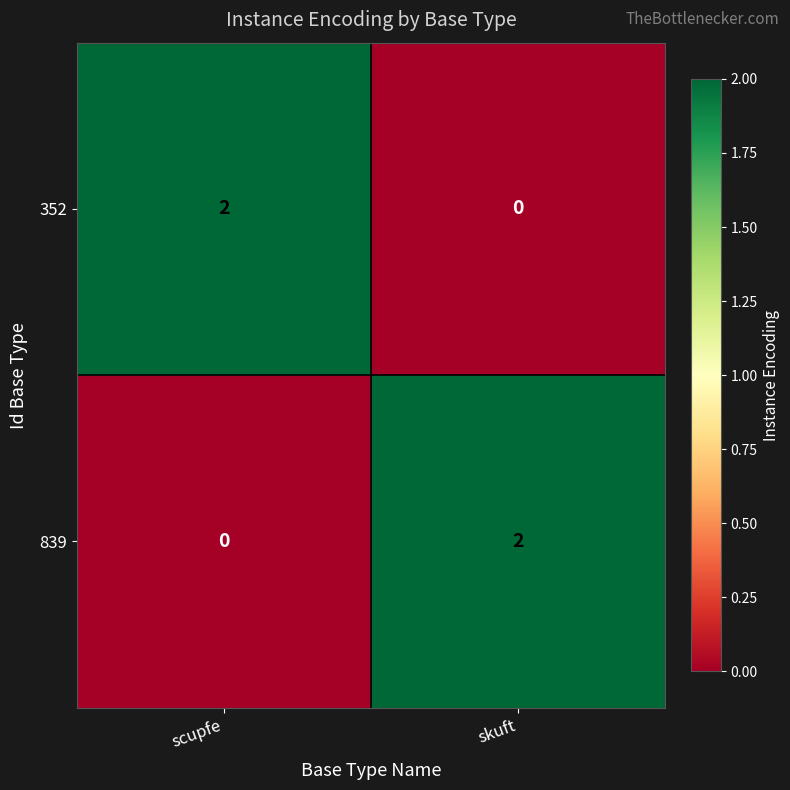

Rank the categories by 839 value from highest to lowest.

skuft, scupfe